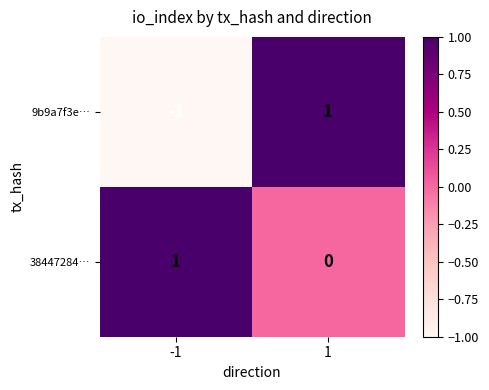

How many categories are shown in the chart?

2